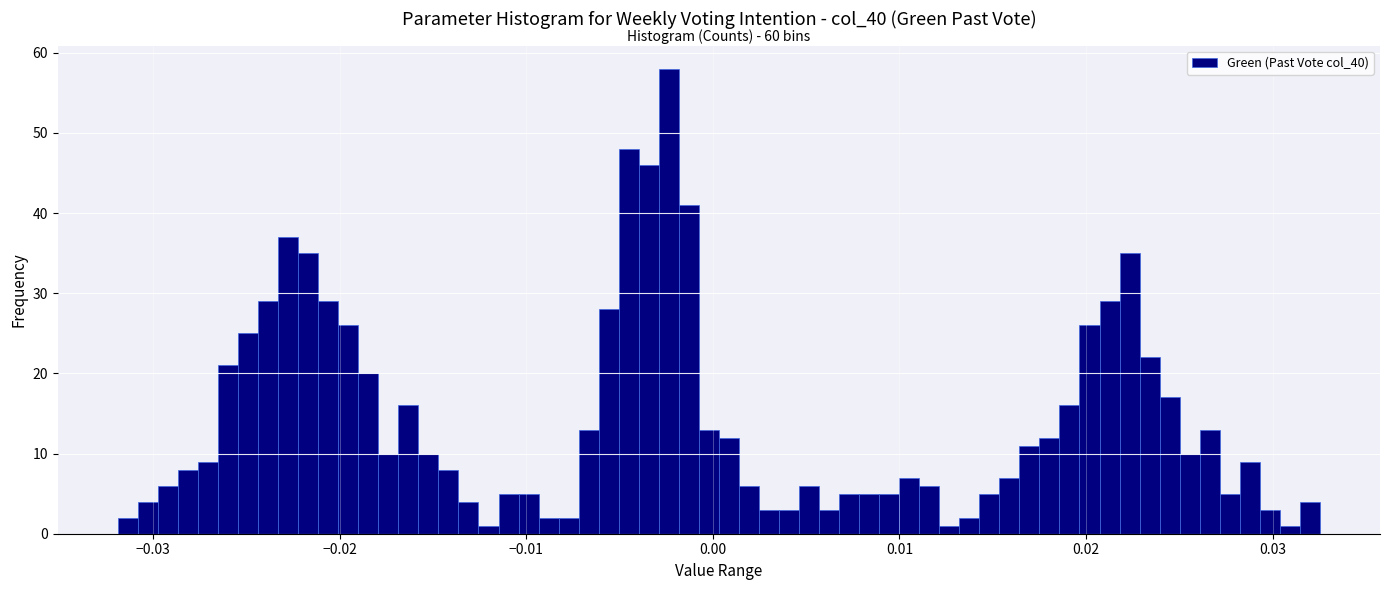

Read against the x-axis, roughly where is the centre of the tallest bar?

-0.002